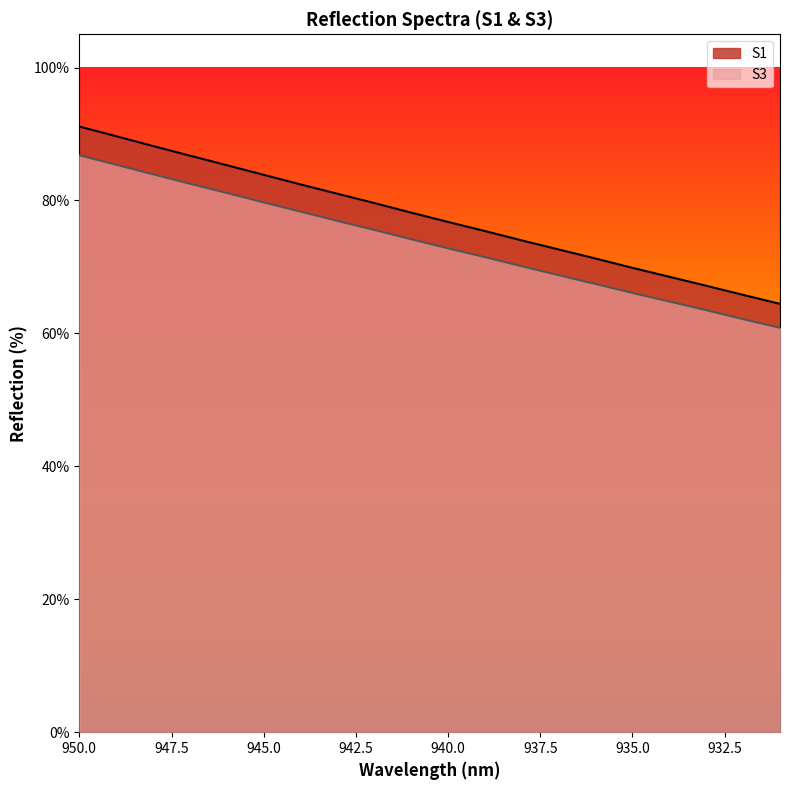

Is the value of S3 at 941 greater than the value of S1 at 932?

Yes